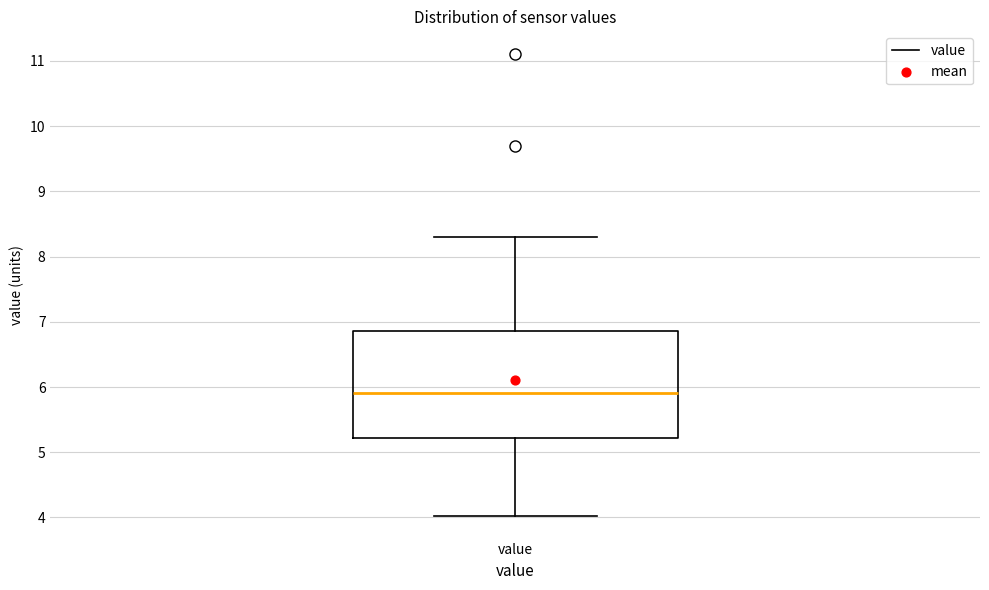

Where is the upper edge of the box for value on the y-axis? The values are not printed on the chart, so give them approximately, as read against the axis.

6.9